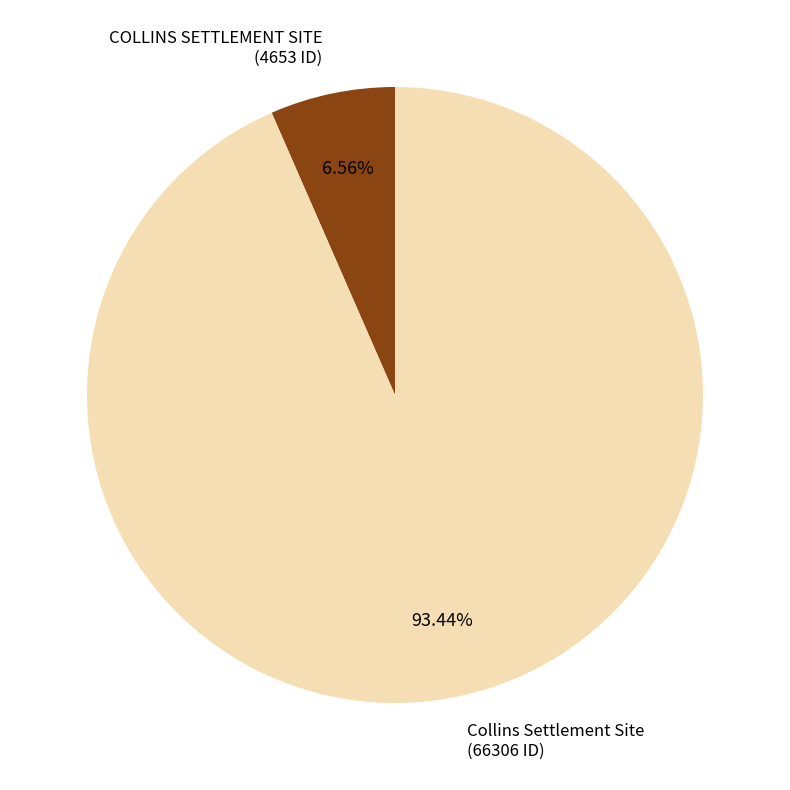

Is there a majority slice in this chart?

Yes